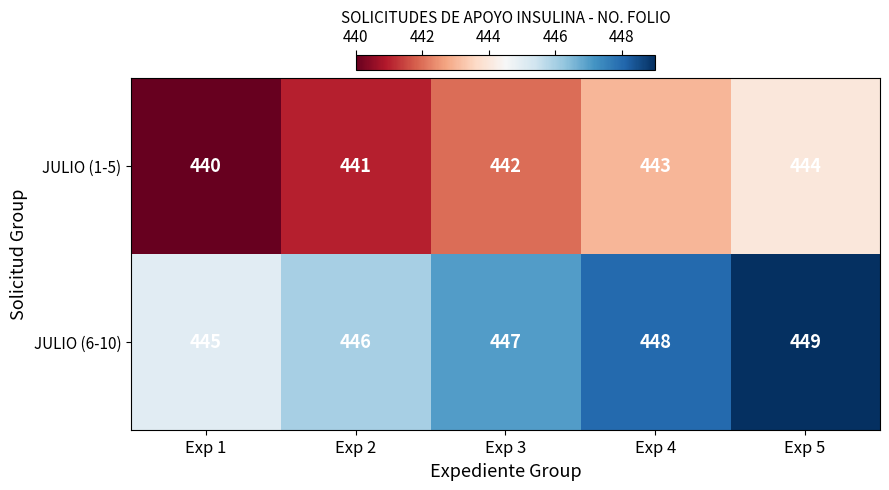

Which category has the highest value across all series?

Exp 5